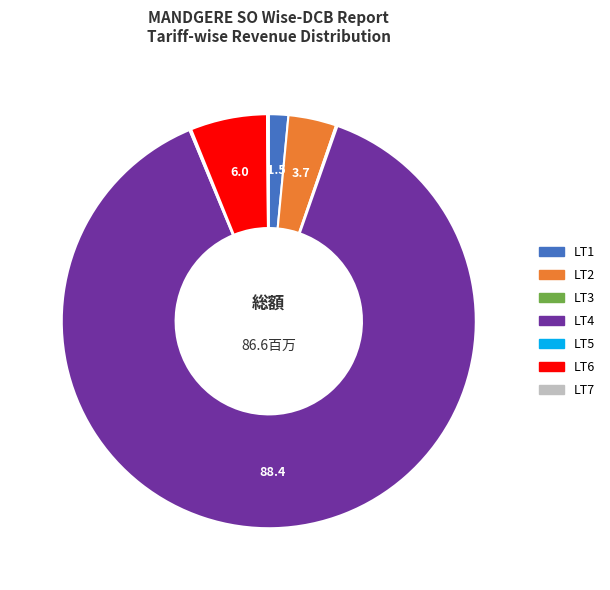

Is there any slice that represents more than half of the pie?

Yes